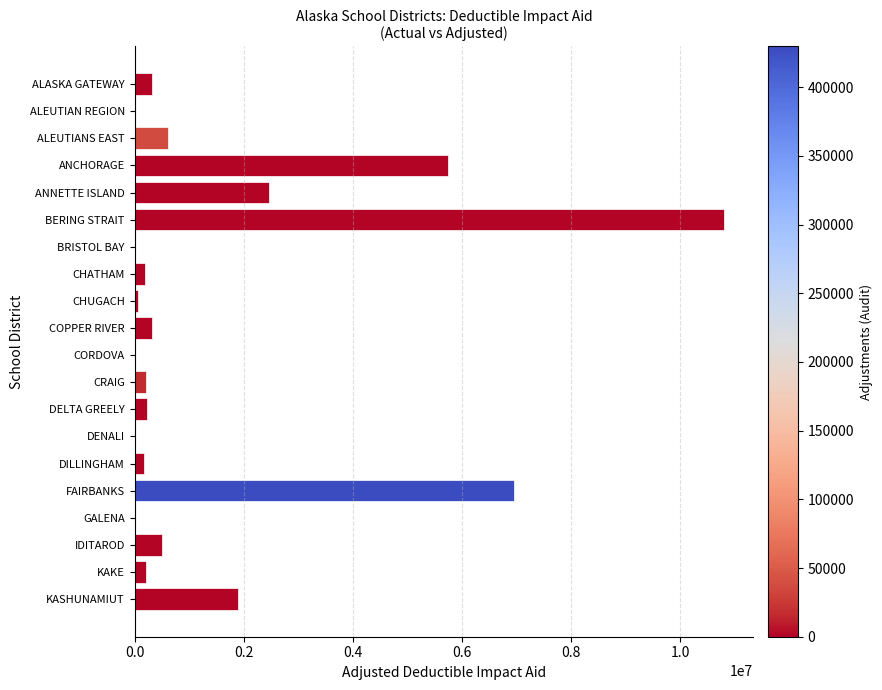

Are the bars horizontal?

Yes